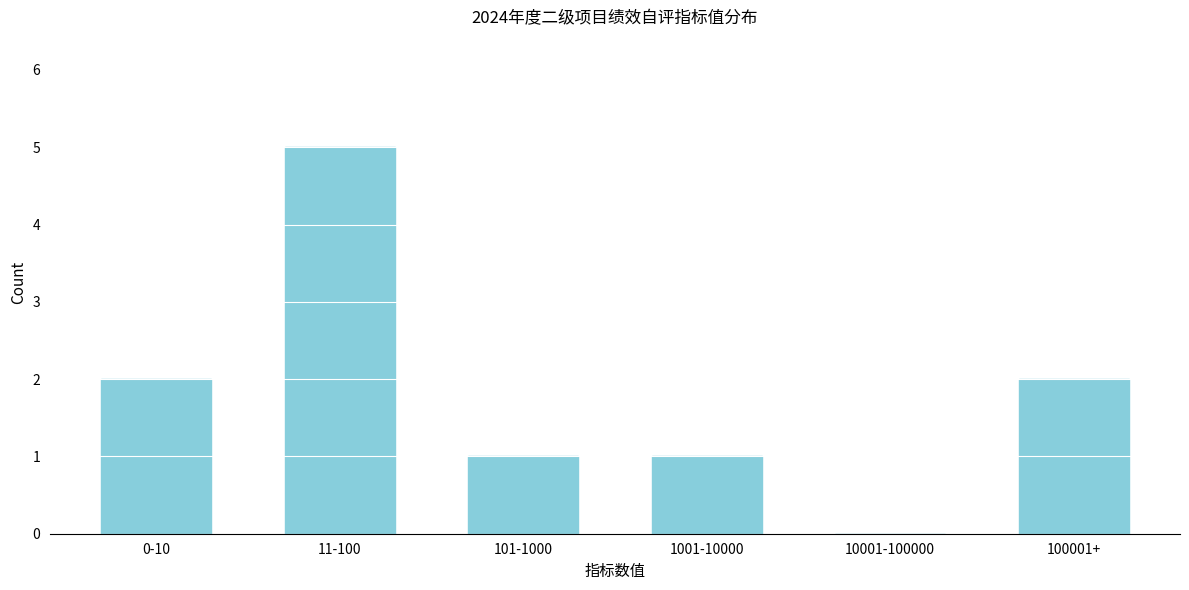

Reading left to right, extract all data points from this chart.

0-10=2	11-100=5	101-1000=1	1001-10000=1	10001-100000=0	100001+=2